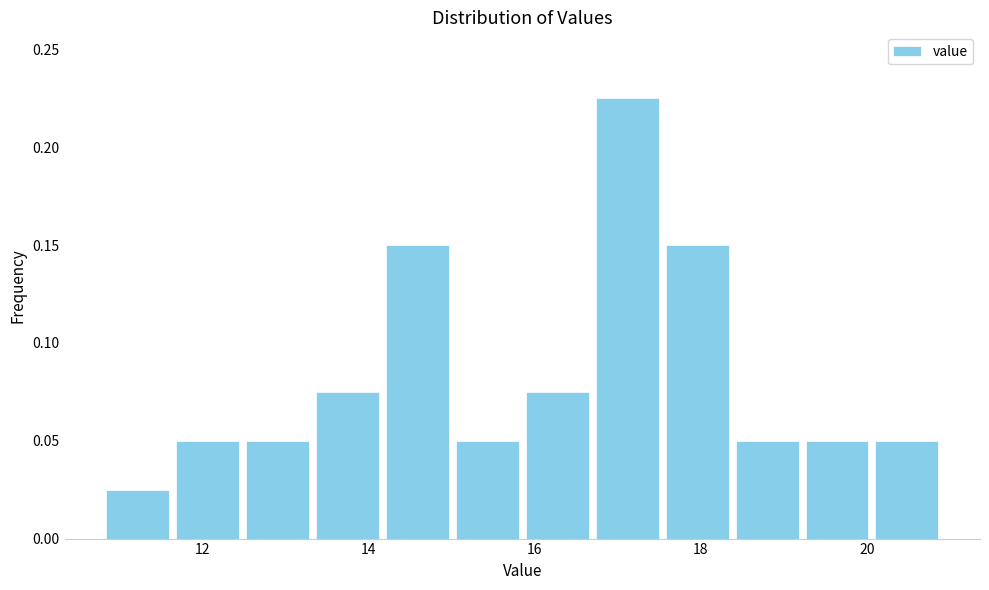

What is the height of the bar covering 11.6 to 12.4 on the x-axis? Neither the bar edges nor the heights are printed on the chart, so give them approximately, as read against the axes.

0.050